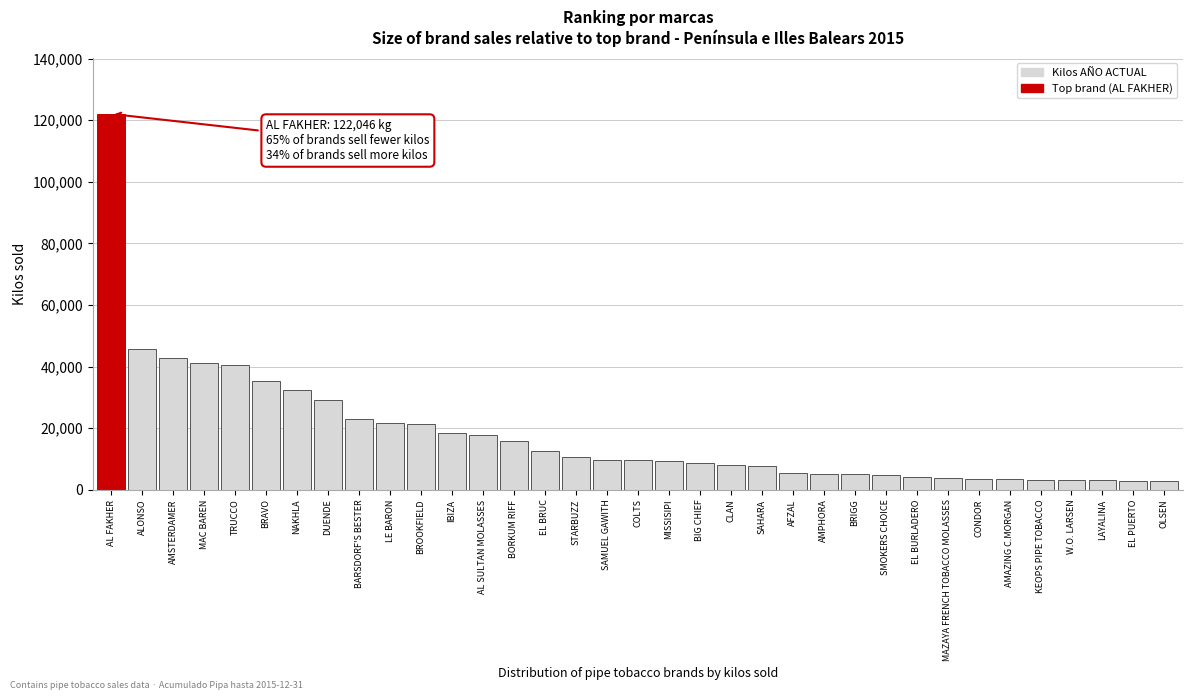

What is the label of the 8th bar from the left?

DUENDE